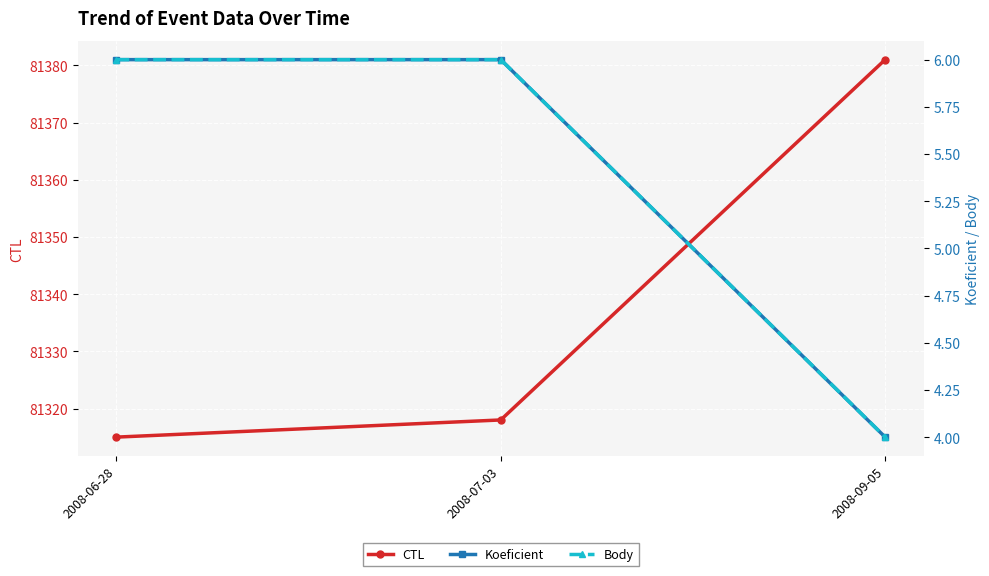

Between 2008-06-28 and 2008-07-03, which series saw the biggest shift?

CTL